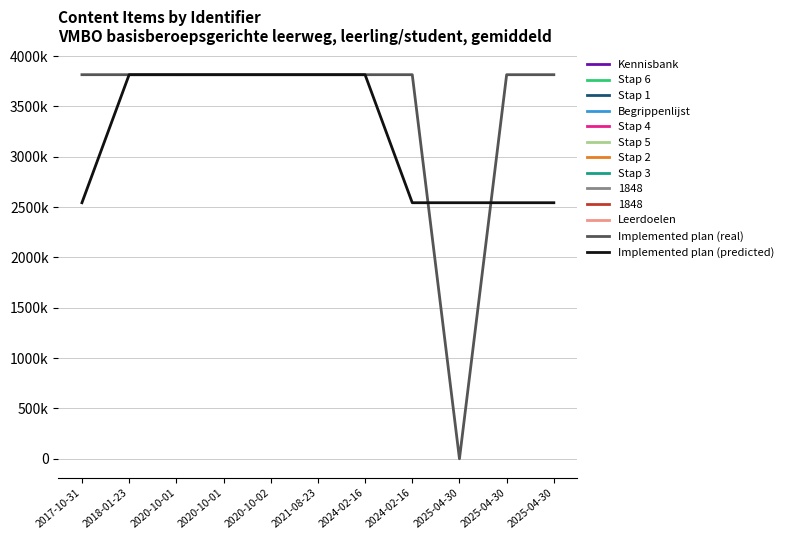

What is the average value?

3467968